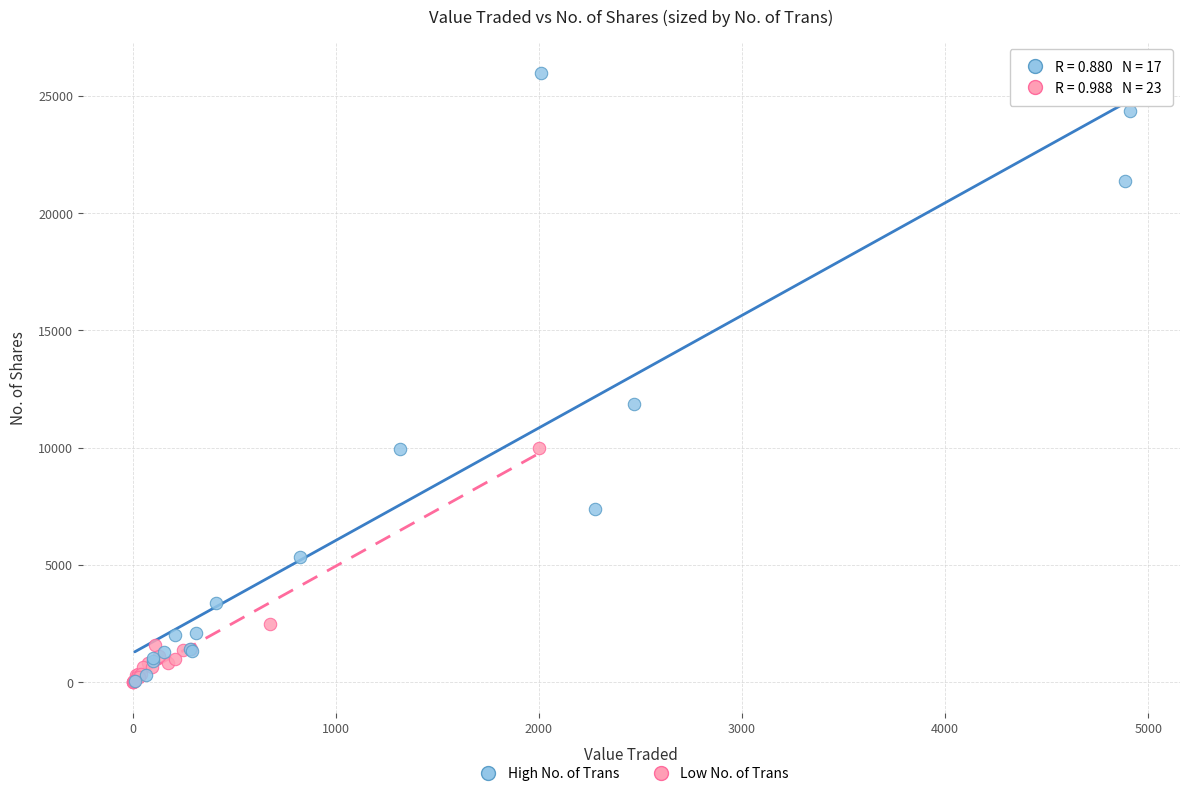

Which series contains the highest Y value?

High No. of Trans